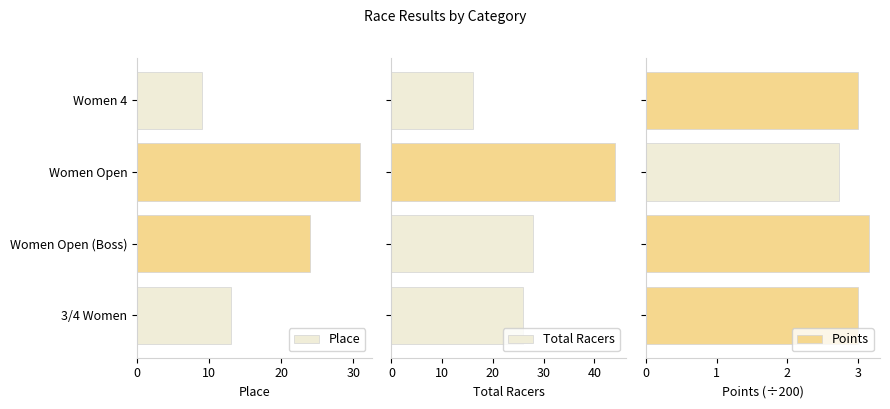

What is the minimum value shown in the chart?

2.7